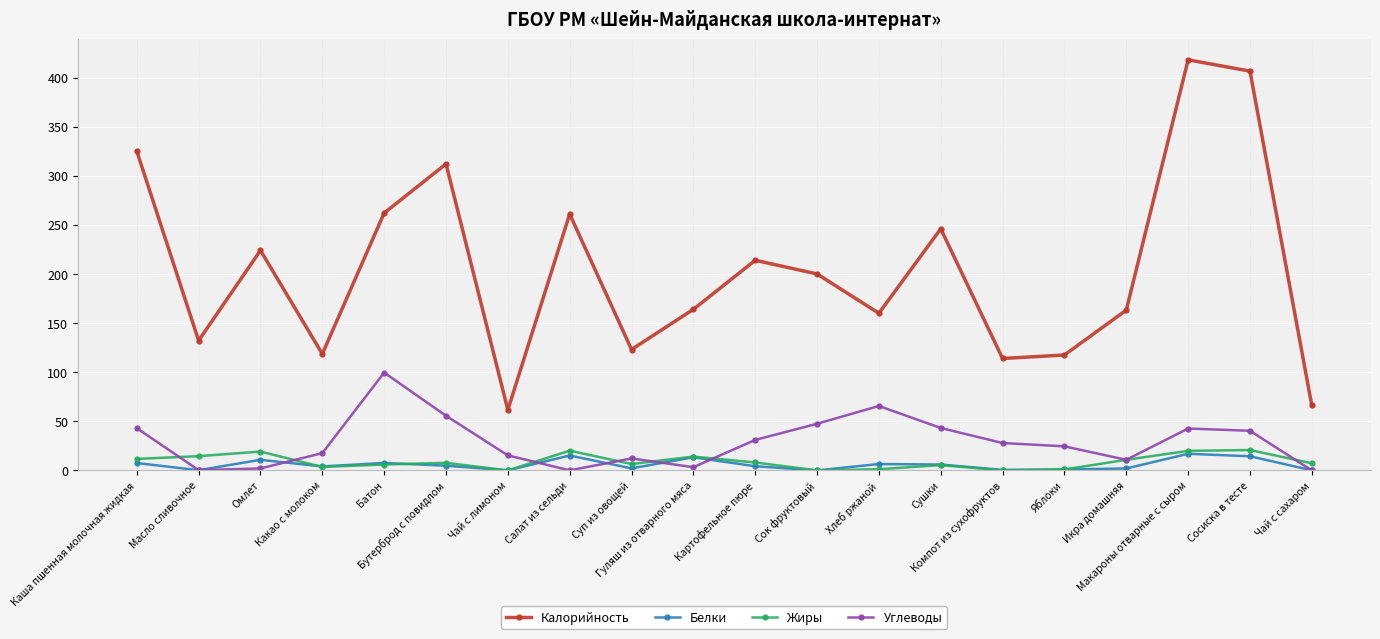

At how many categories does at least one series exceed 268?

4